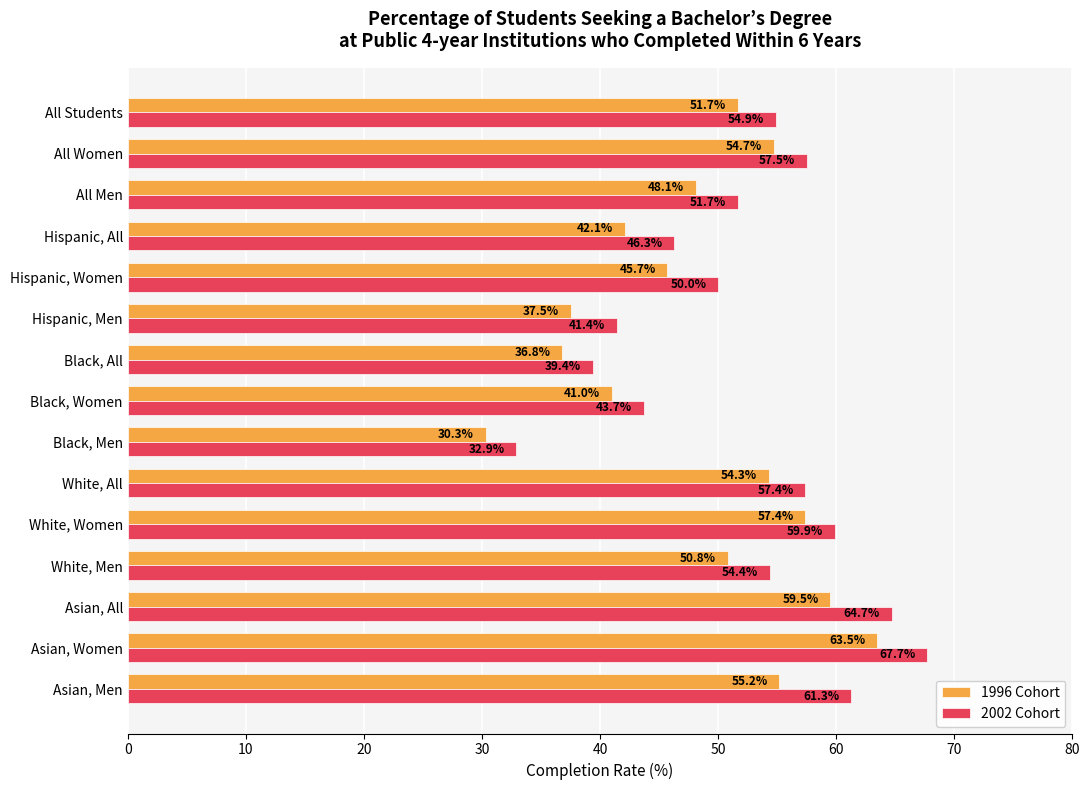

Which series has the widest spread of values?

2002 Cohort